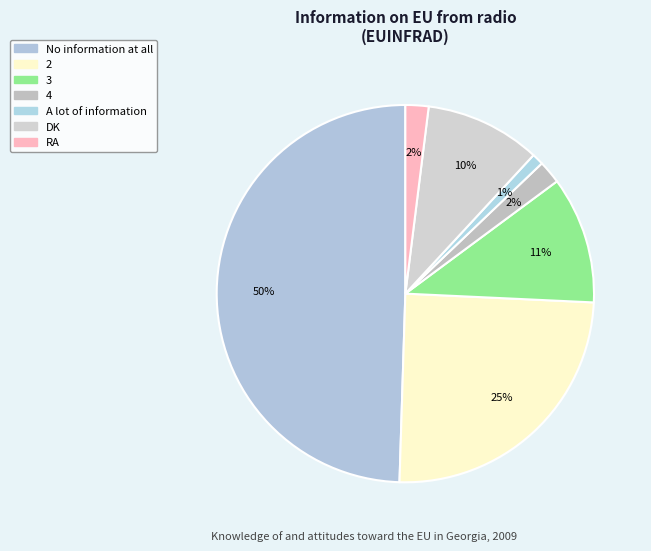

Rank the categories by value from highest to lowest.

No information at all, 2, 3, DK, 4, RA, A lot of information